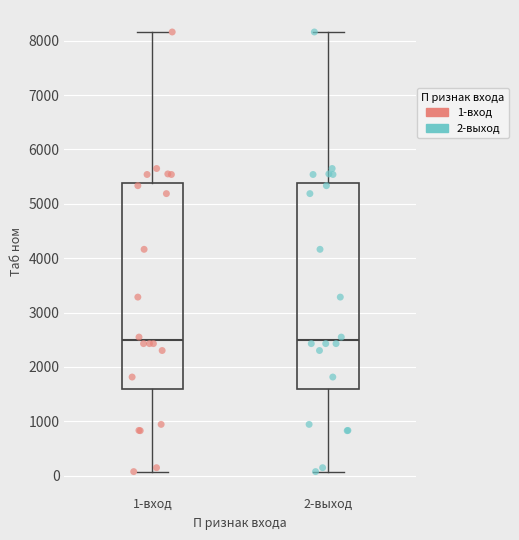

Where is the upper edge of the box for 1-вход on the y-axis? The values are not printed on the chart, so give them approximately, as read against the axis.

5400